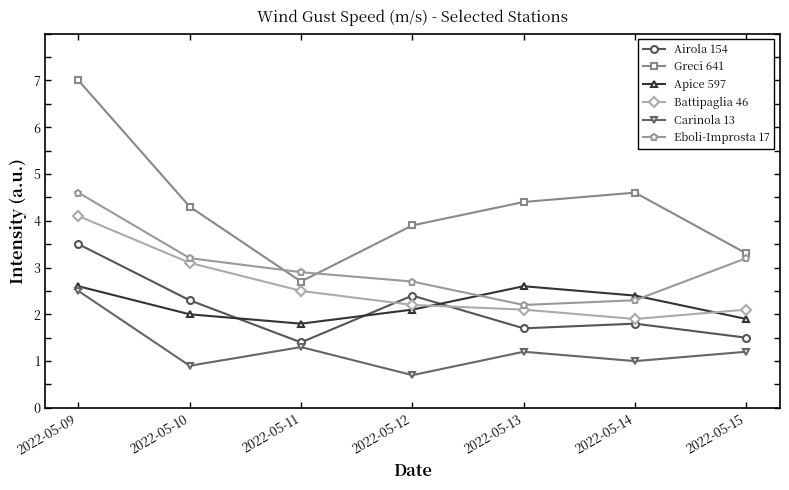

At which category does the chart reach its peak across all series?

2022-05-09